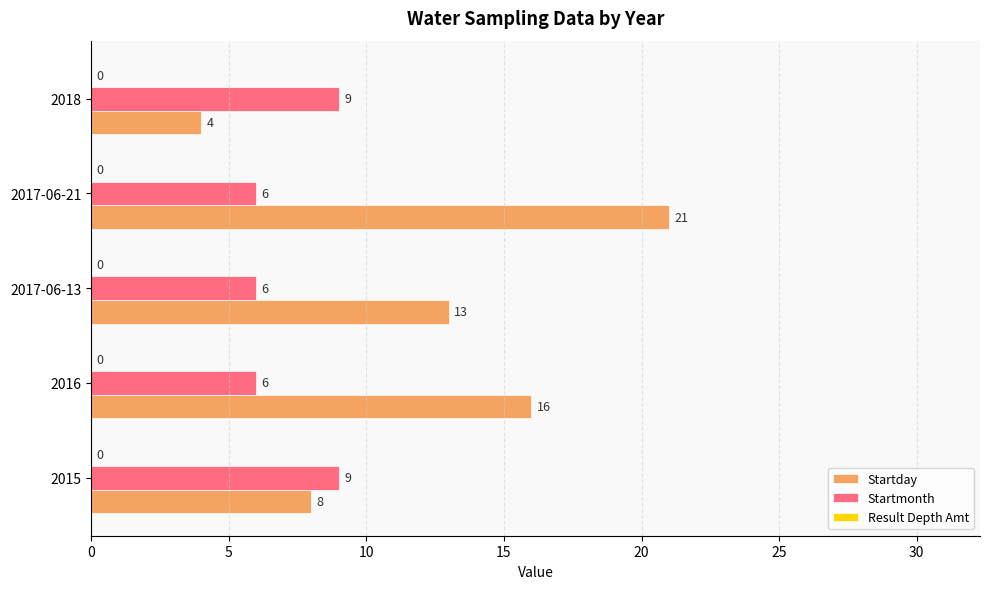

List the series in order of their overall mean, highest first.

Startday, Startmonth